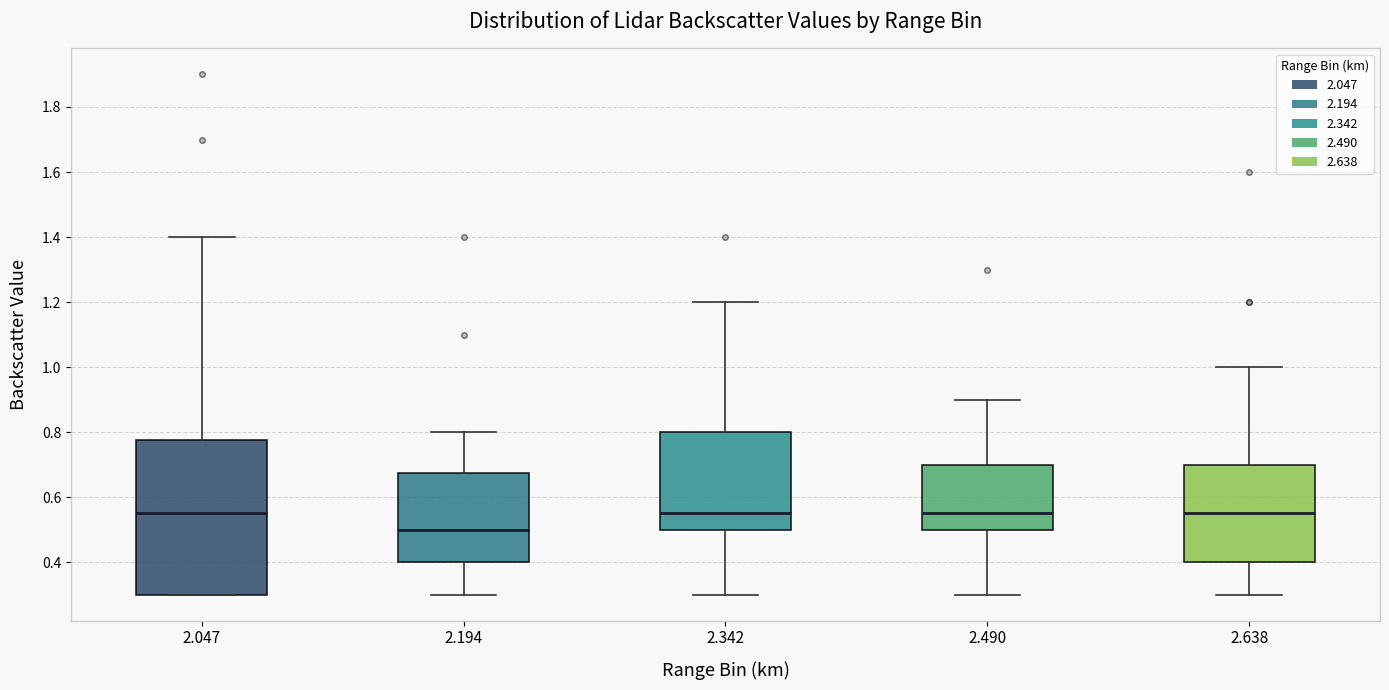

Comparing the boxes themselves (not the whiskers), which one is the tallest?

2.047